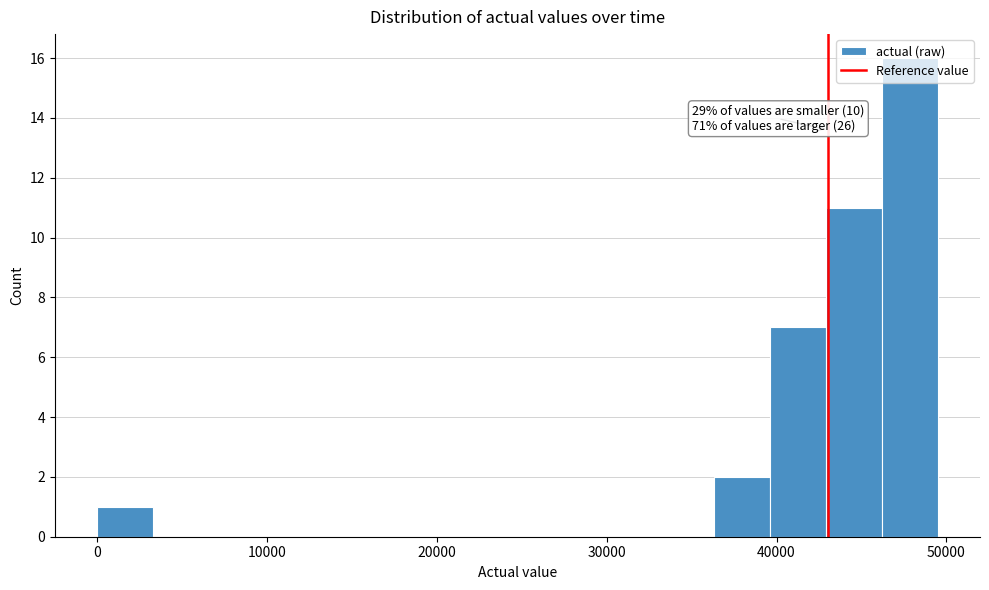

Read against the x-axis, roughly where is the centre of the tallest bar?

48000